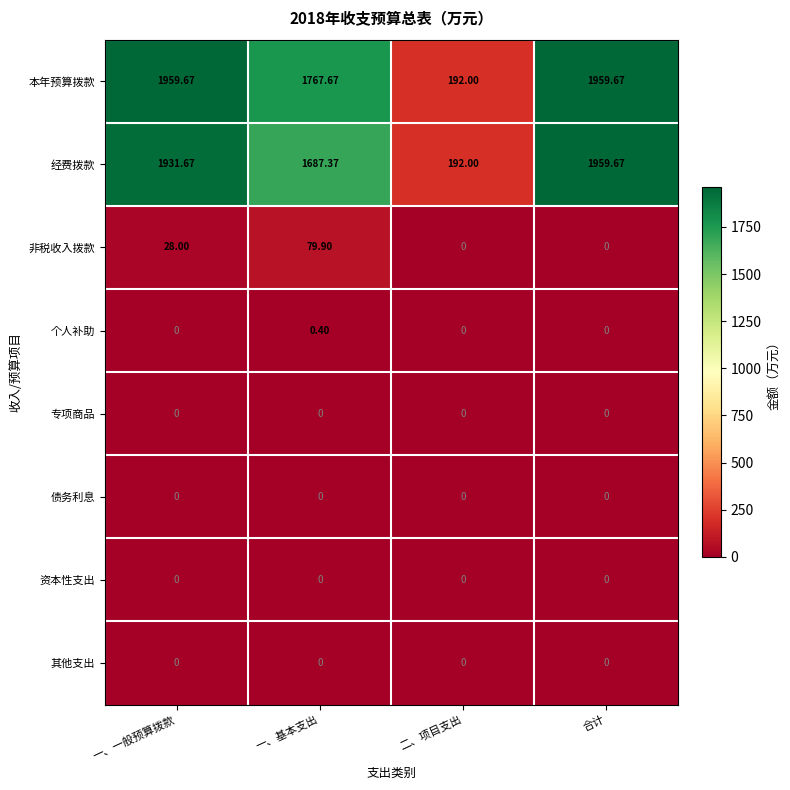

Which series has the largest total across all categories?

本年预算拨款